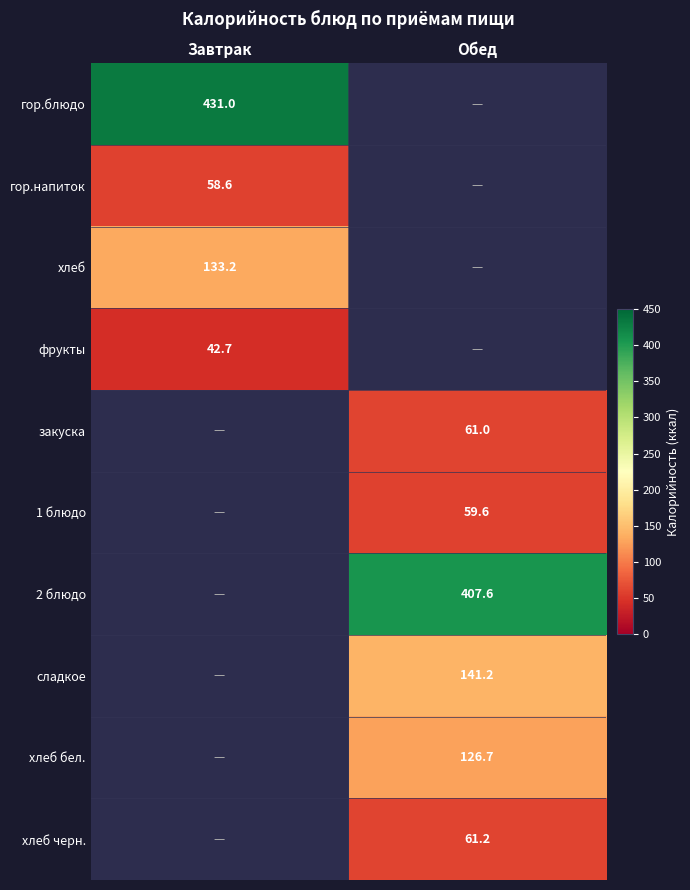

True or false: хлеб бел. has a value of 221.5 at Обед.

False